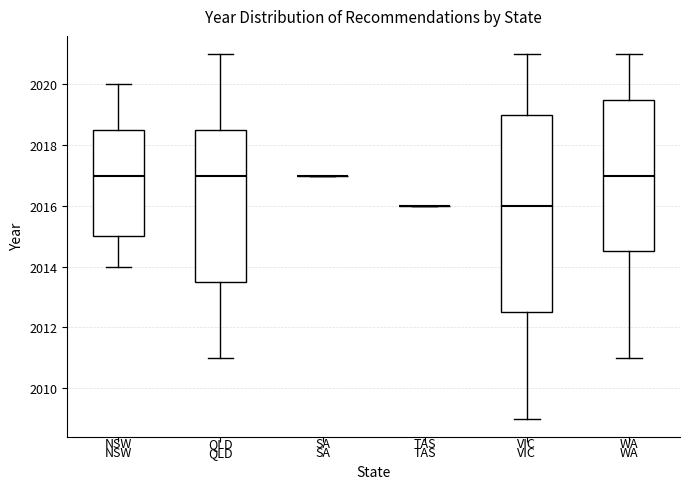

Reading left to right, transcribe this box plot: for each box, give where its median line is, the range the box spans, and where its two whiskers end, as read against the y-axis. The values are not printed on the chart, so give them approximately, as read against the axis.

NSW: median 2017.0, box 2015.0 to 2018.6, whiskers 2014.0 to 2020.0
QLD: median 2017.0, box 2013.6 to 2018.6, whiskers 2011.0 to 2021.0
SA: box collapsed to a line at 2017.0, whiskers 2017.0 to 2017.0
TAS: box collapsed to a line at 2016.0, whiskers 2016.0 to 2016.0
VIC: median 2016.0, box 2012.6 to 2019.0, whiskers 2009.0 to 2021.0
WA: median 2017.0, box 2014.6 to 2019.6, whiskers 2011.0 to 2021.0